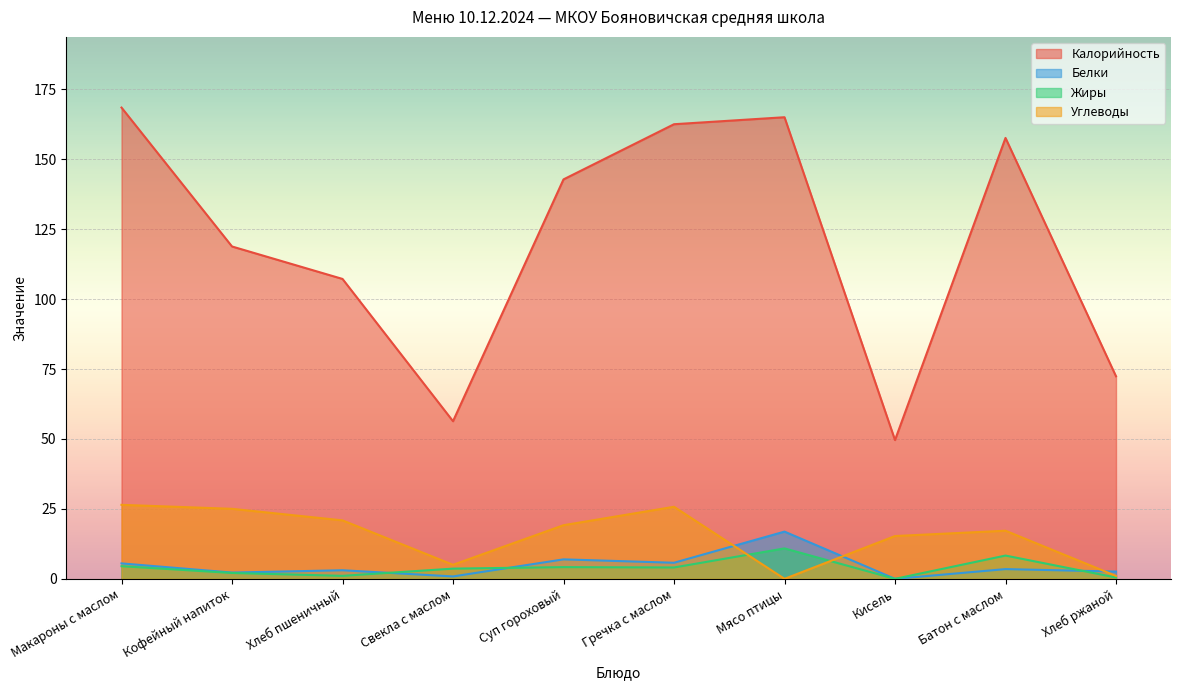

Reading left to right, list all the values displayed in this chart.

Калорийность: Макароны с маслом=168.4	Кофейный напиток=118.8	Хлеб пшеничный=107.2	Свекла с маслом=56.3	Суп гороховый=142.8	Гречка с маслом=162.5	Мясо птицы=165.0	Кисель=49.6	Батон с маслом=157.6	Хлеб ржаной=72.4
Белки: Макароны с маслом=5.5	Кофейный напиток=2.2	Хлеб пшеничный=3.1	Свекла с маслом=0.9	Суп гороховый=7.0	Гречка с маслом=5.8	Мясо птицы=16.9	Кисель=0.0	Батон с маслом=3.5	Хлеб ржаной=2.6
Жиры: Макароны с маслом=4.5	Кофейный напиток=2.1	Хлеб пшеничный=1.1	Свекла с маслом=3.6	Суп гороховый=4.2	Гречка с маслом=4.1	Мясо птицы=10.9	Кисель=0.0	Батон с маслом=8.3	Хлеб ржаной=0.5
Углеводы: Макароны с маслом=26.4	Кофейный напиток=25.0	Хлеб пшеничный=20.9	Свекла с маслом=5.0	Суп гороховый=19.2	Гречка с маслом=25.8	Мясо птицы=0.0	Кисель=15.3	Батон с маслом=17.2	Хлеб ржаной=1.1